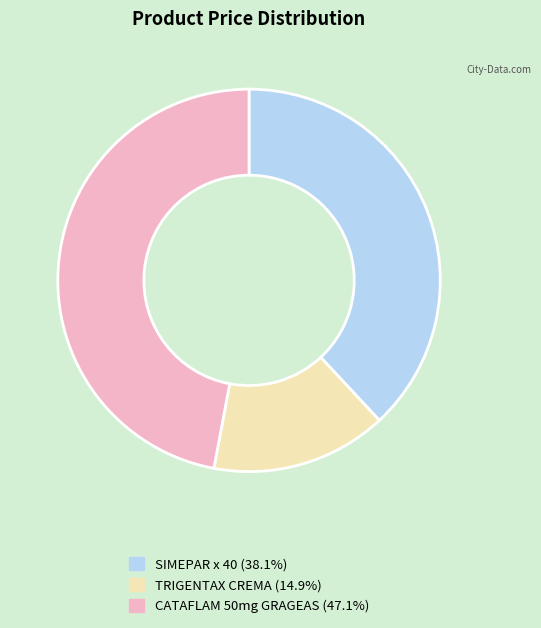

Combined, do TRIGENTAX CREMA and CATAFLAM 50mg GRAGEAS account for over 50%?

Yes